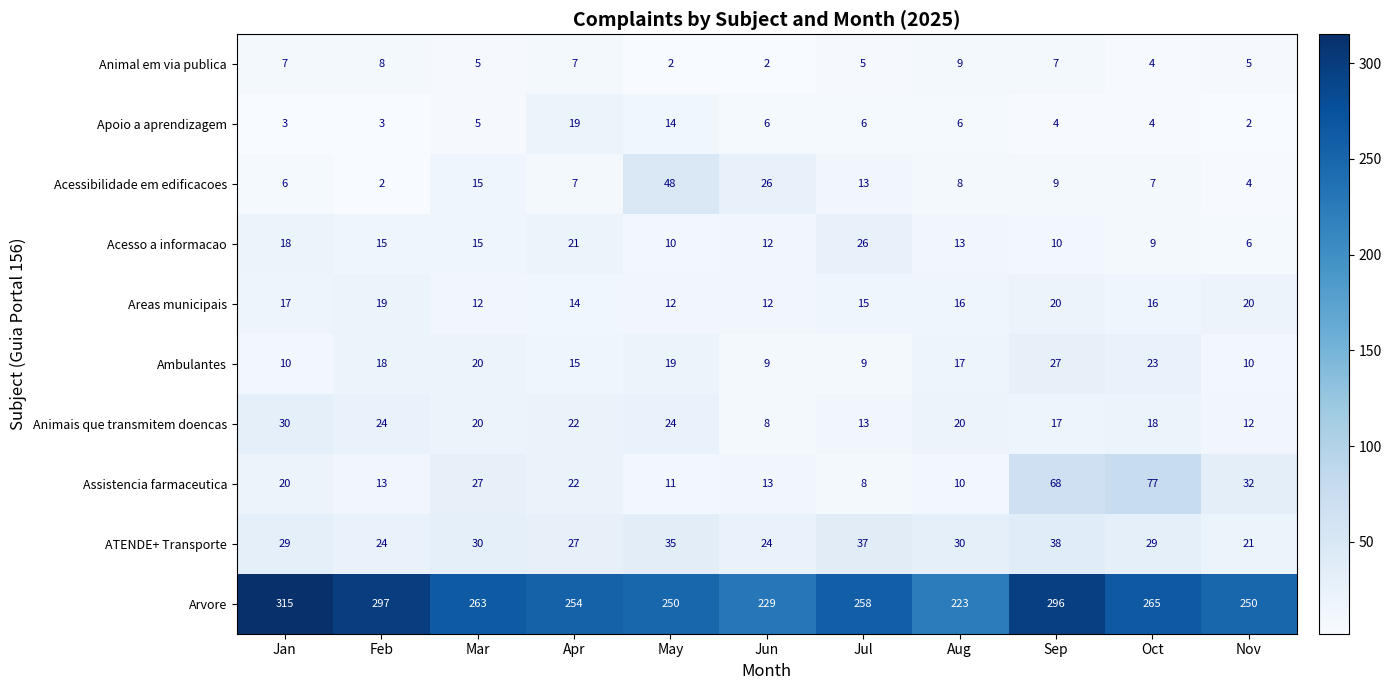

True or false: Acesso a informacao has a value of 15 at Mar.

True